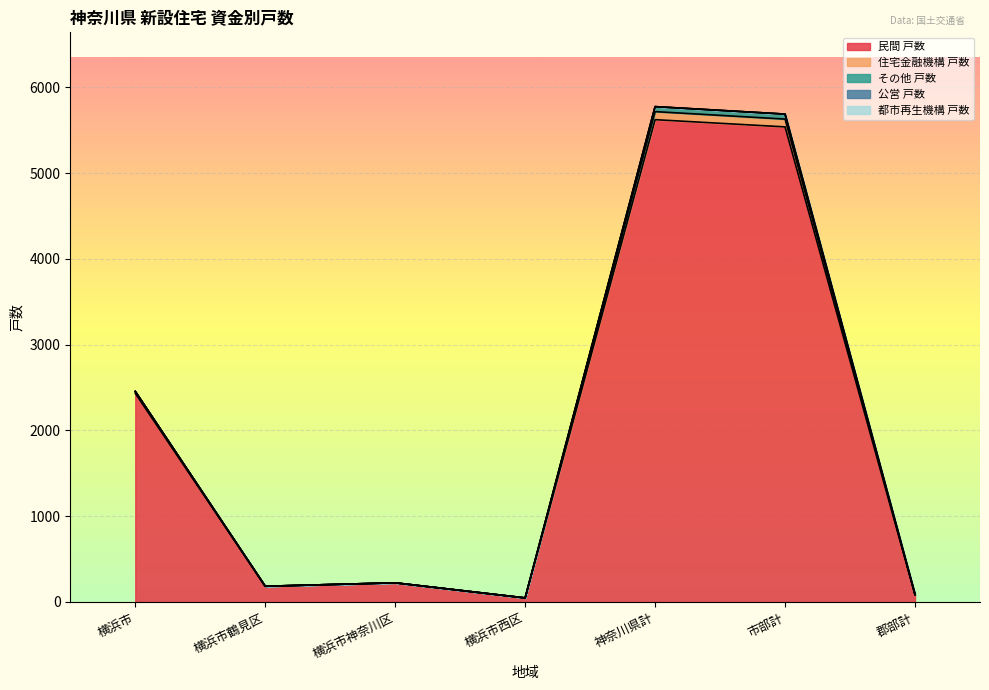

Is the value of 住宅金融機構 戸数 at 郡部計 greater than the value of 民間 戸数 at 横浜市神奈川区?

No